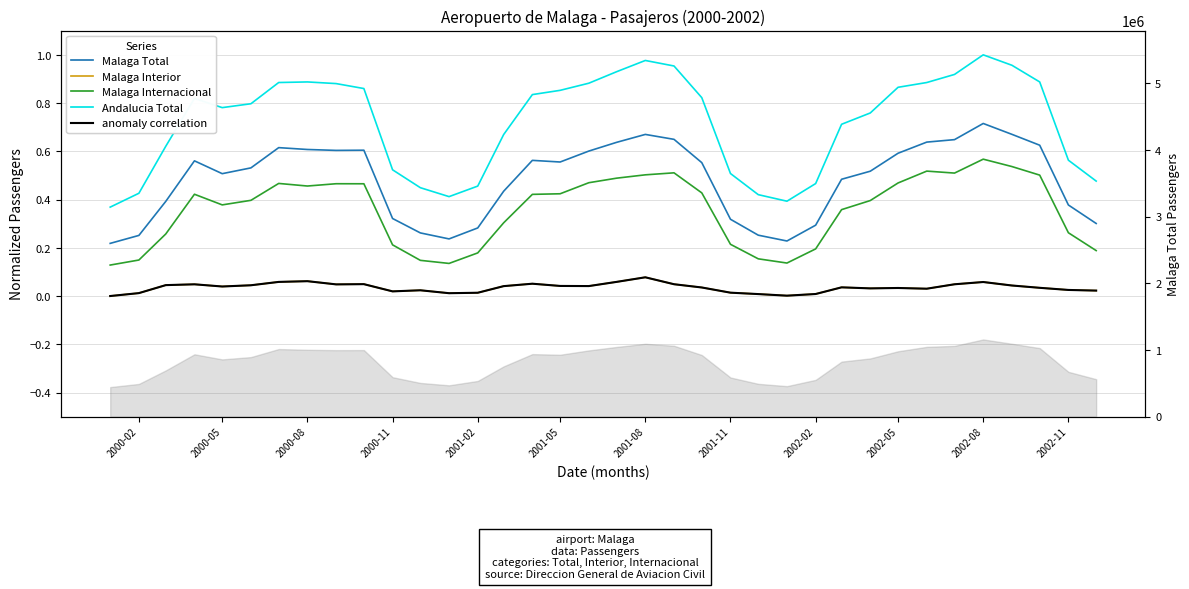

How many lines are shown in the chart?

5